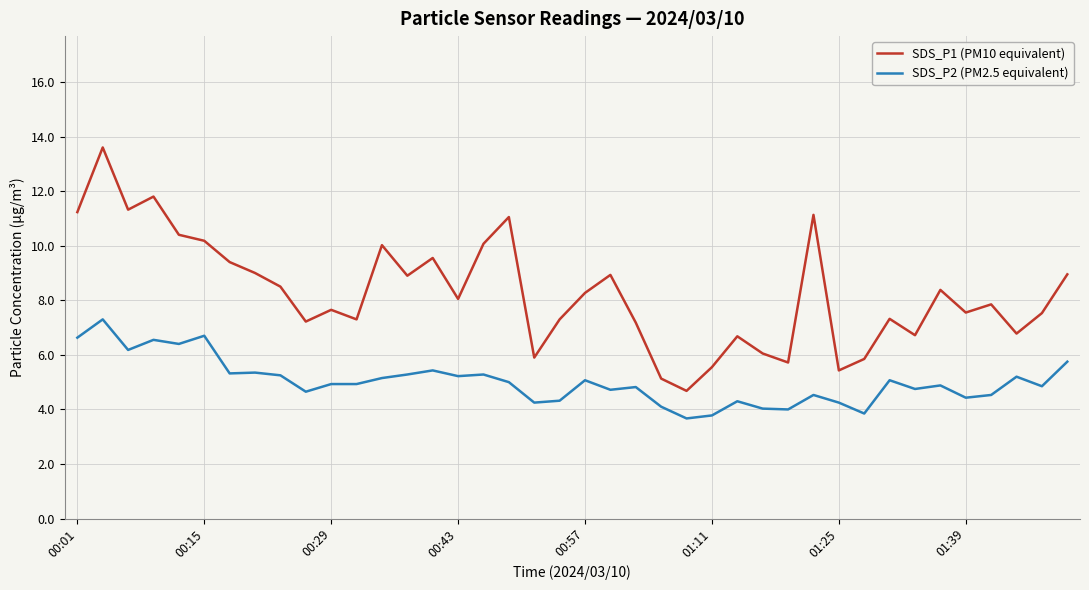

True or false: SDS_P1 (PM10 equivalent) and SDS_P2 (PM2.5 equivalent) intersect in this chart.

False